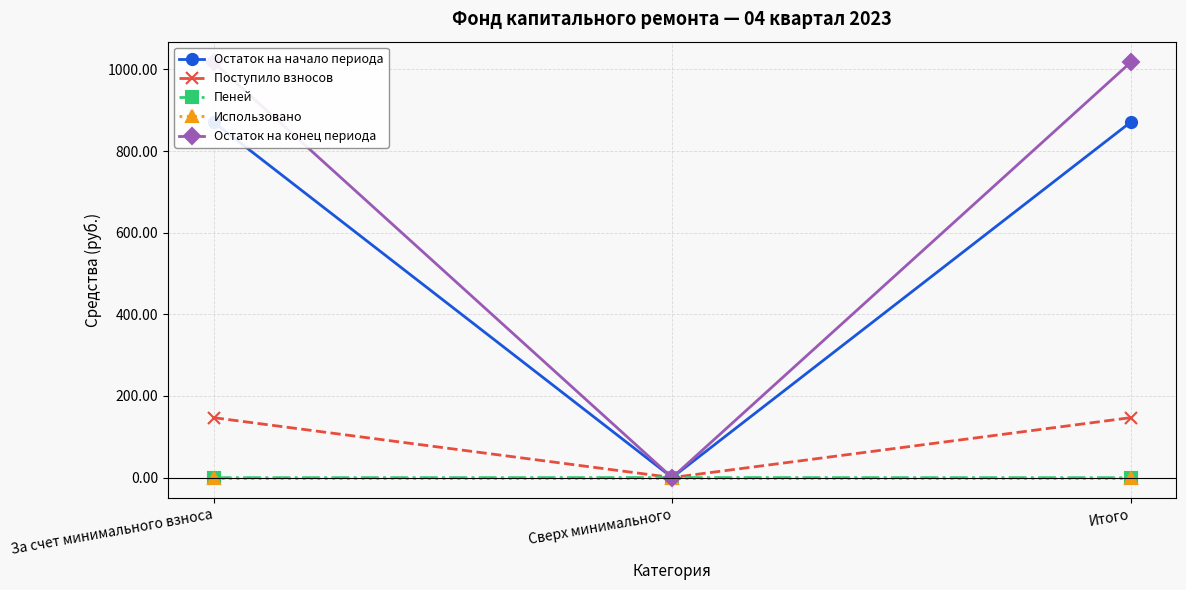

How many lines are shown in the chart?

5